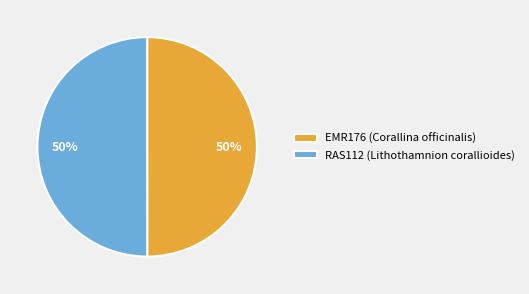

Is the sum of EMR176 (Corallina officinalis) and RAS112 (Lithothamnion corallioides) greater than half?

Yes